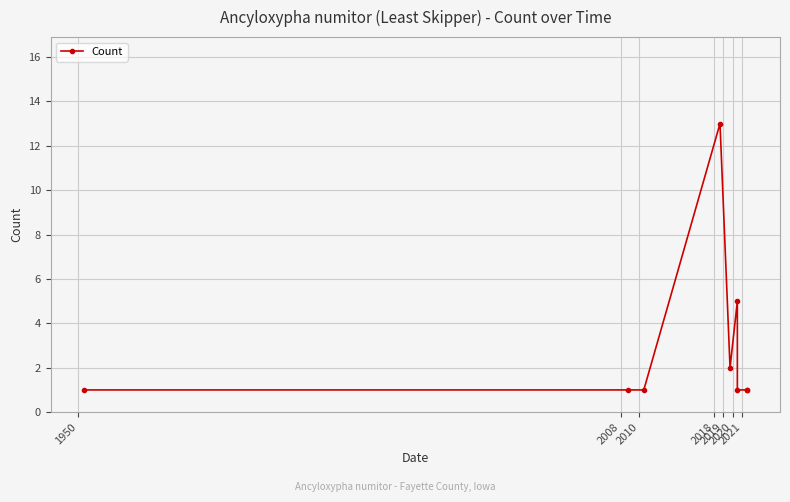

What is the minimum value shown in the chart?

1